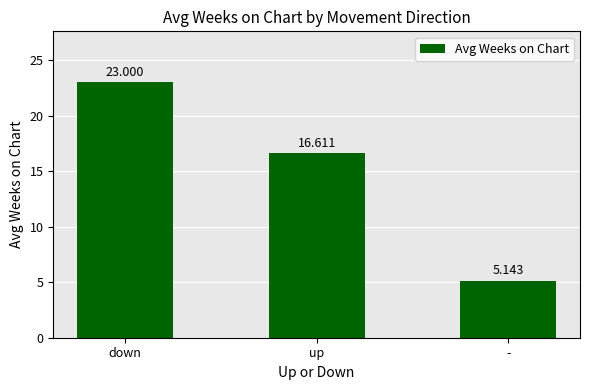

The chart shows a value of 3.2 at -. True or false?

False